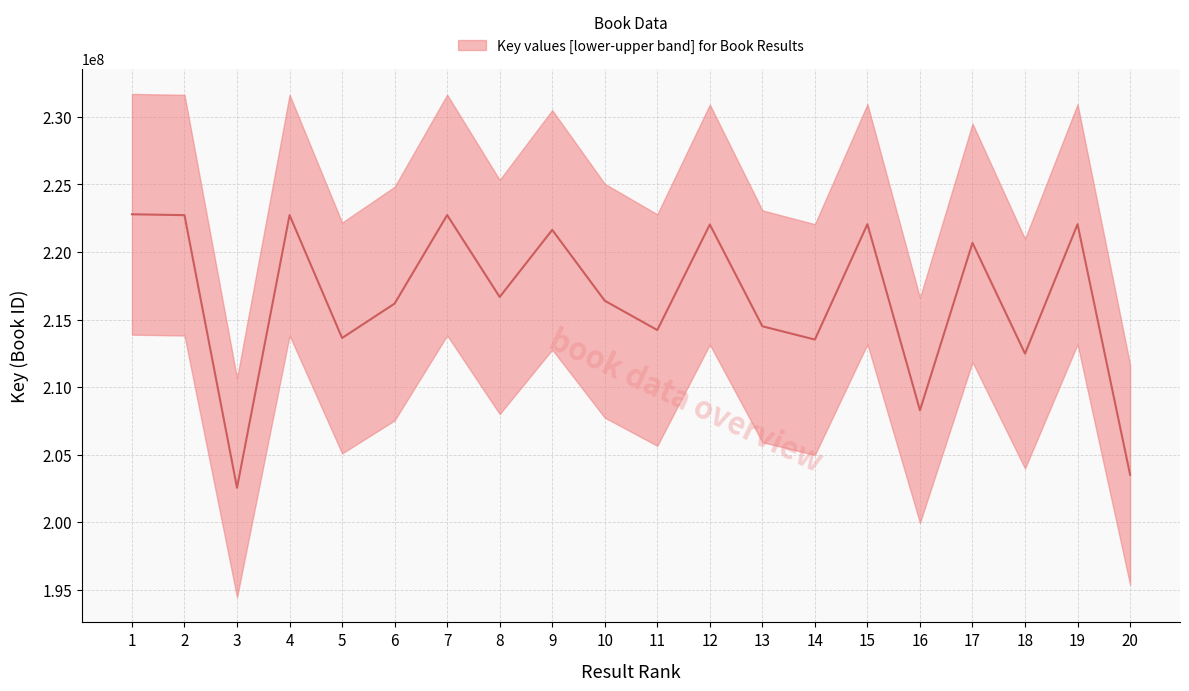

What is the difference between the maximum and minimum values?

20248096